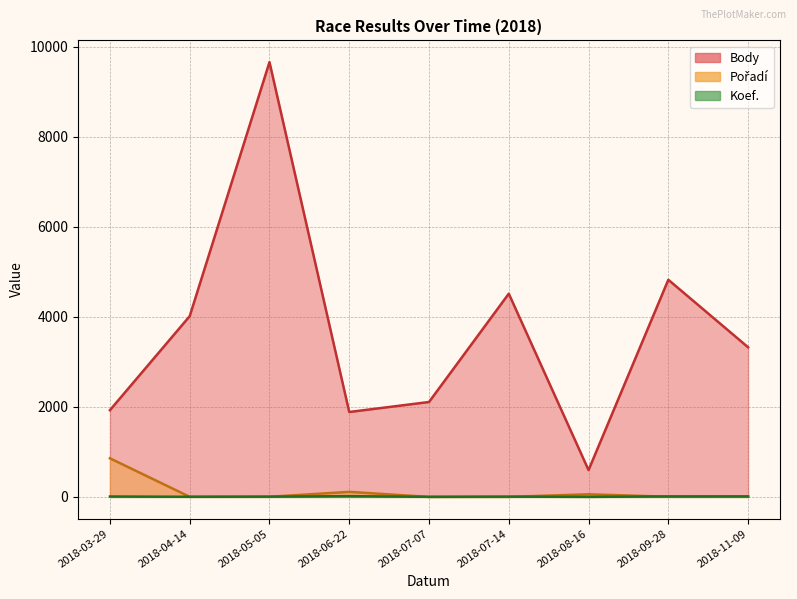

Which series has the widest spread of values?

Body